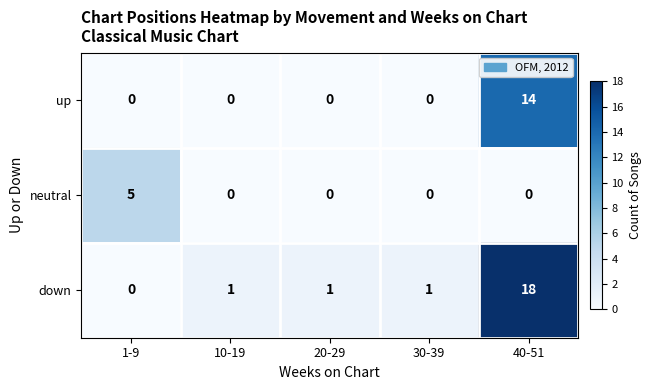

Is it true that up equals 6 at 10-19?

False